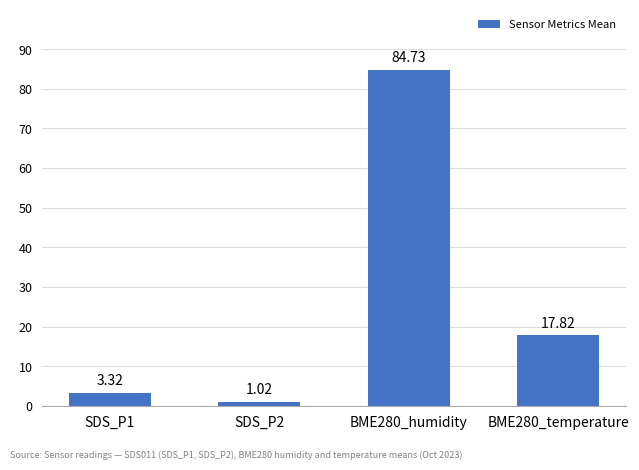

What position from the left is SDS_P1?

1